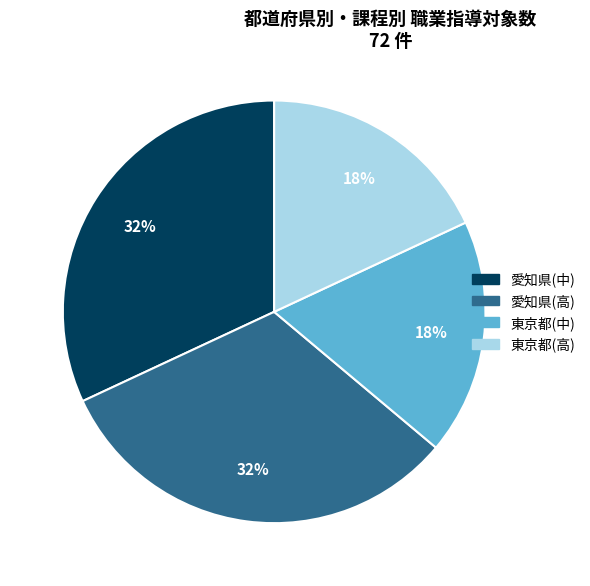

What is the ratio of the value at 愛知県(中) to the value at 東京都(中)?

1.8